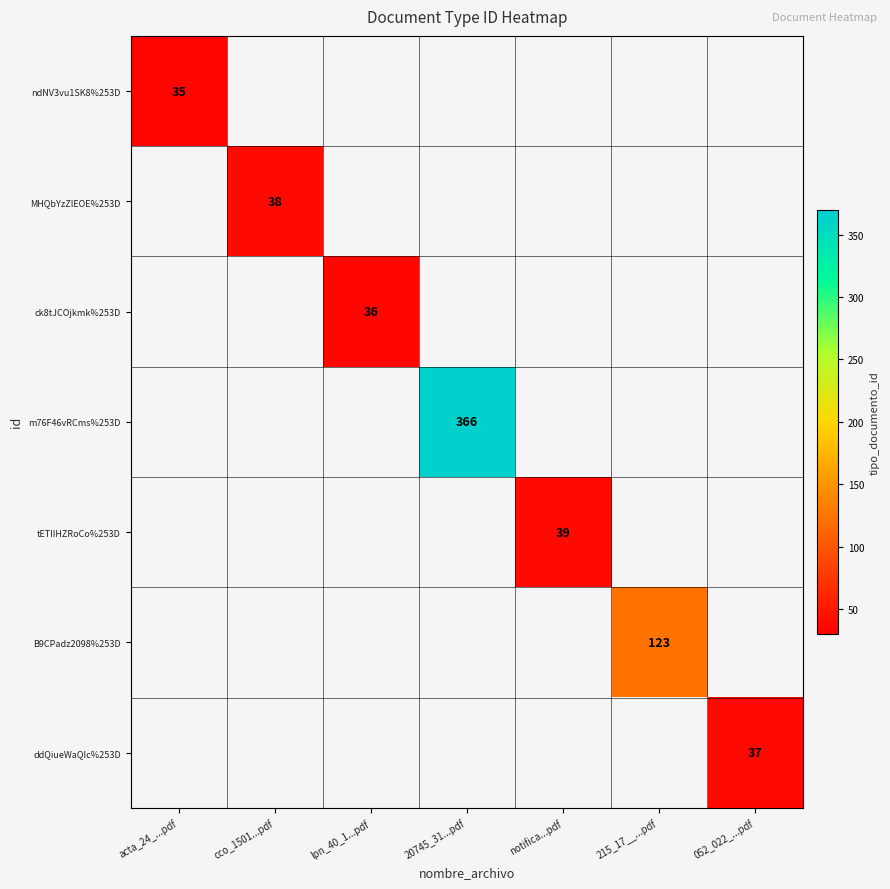

True or false: MHQbYzZlEOE%253D has a value of 51 at cco_1501...pdf.

False